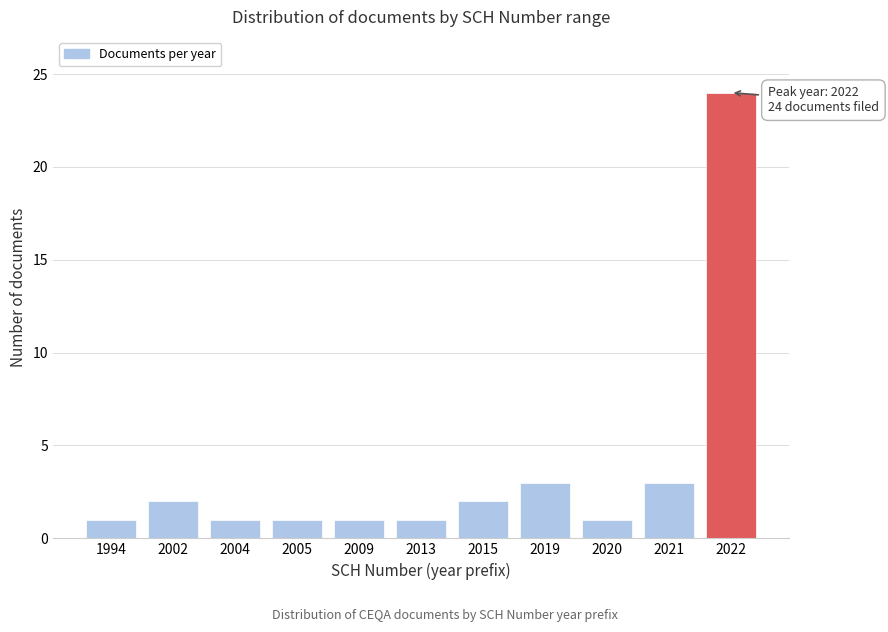

Reading right to left, extract all data points from this chart.

24	3	1	3	2	1	1	1	1	2	1